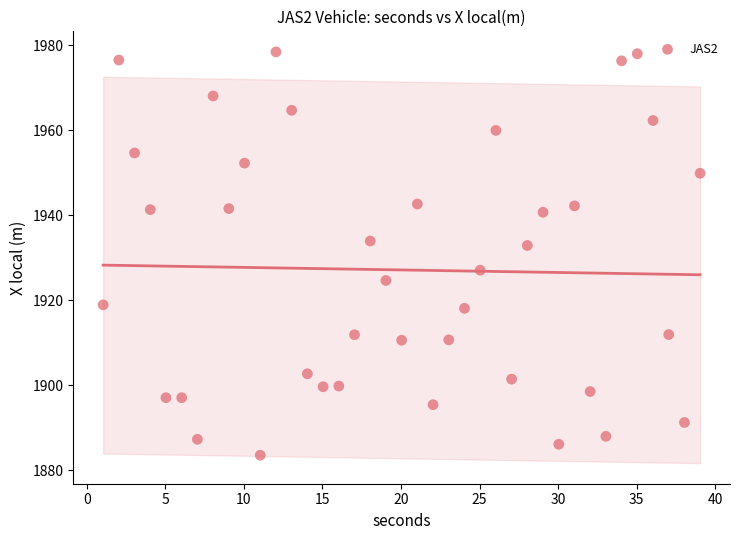

What is the range of Y values (max minus min)?

94.9